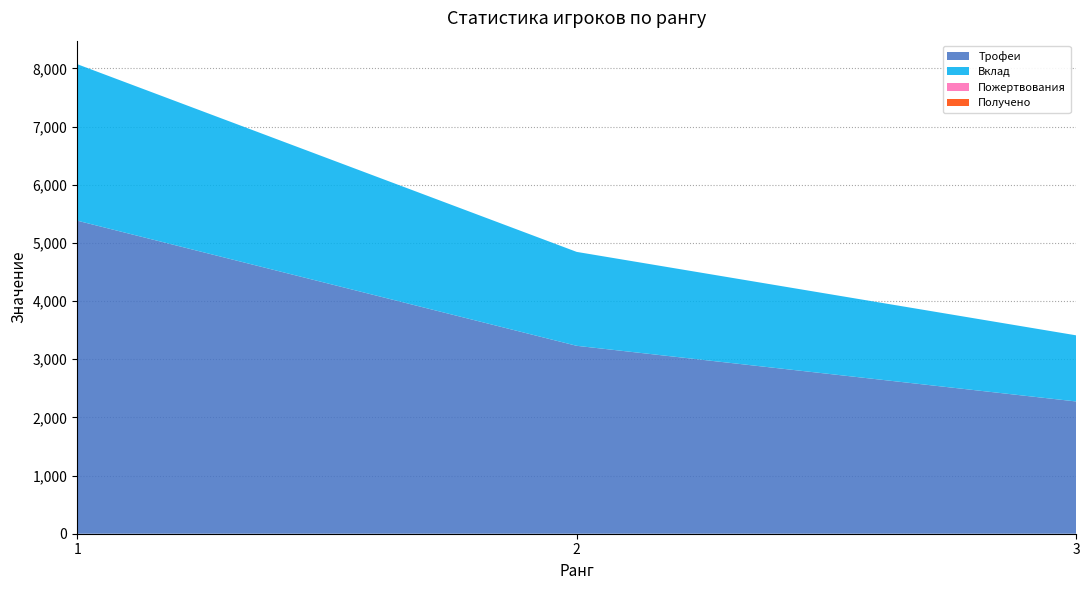

Reading left to right, transcribe all the data shown in this chart.

Трофеи: 5383	3231	2274
Вклад: 2691	1615	1137
Пожертвования: 0	0	0
Получено: 0	0	0